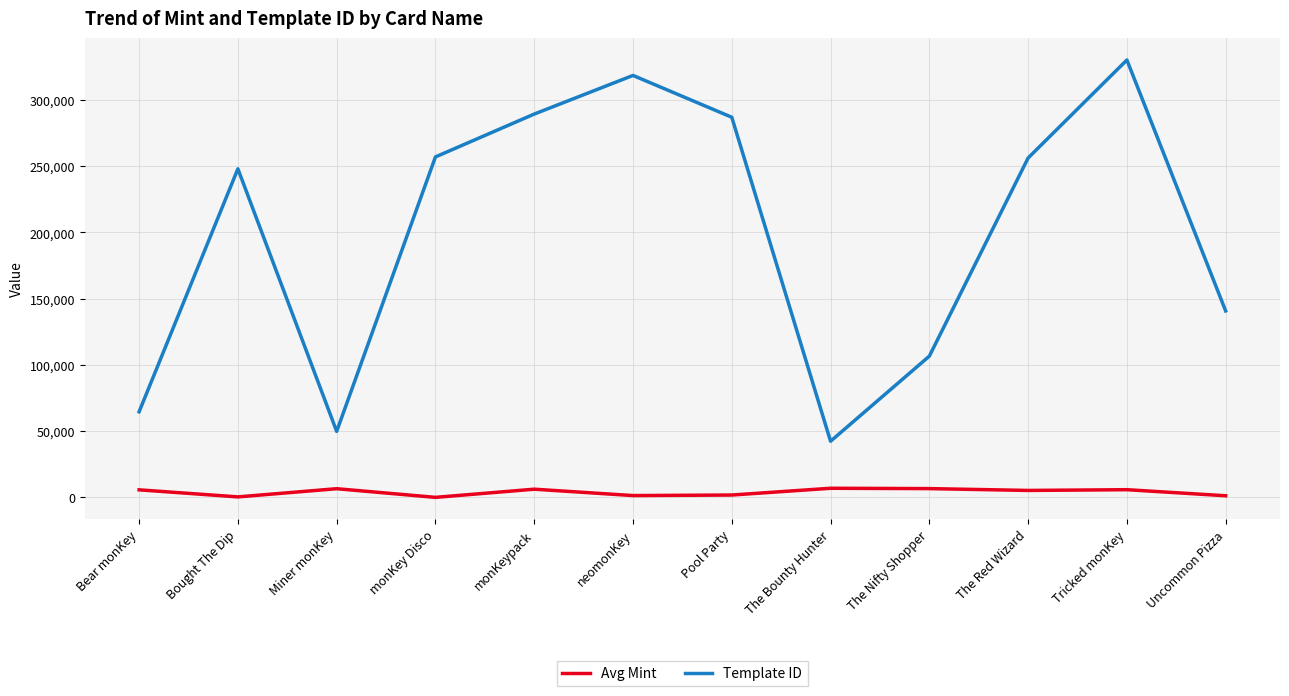

List the series in order of their overall mean, highest first.

Template ID, Avg Mint